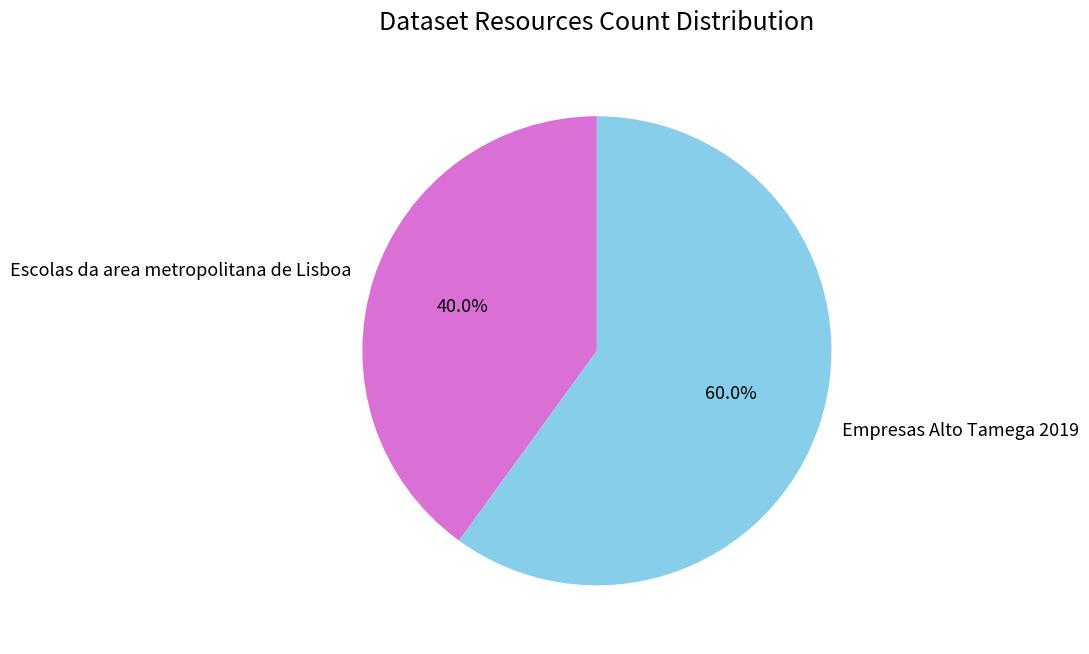

The Empresas Alto Tamega 2019 slice represents 60% of the pie. True or false?

True